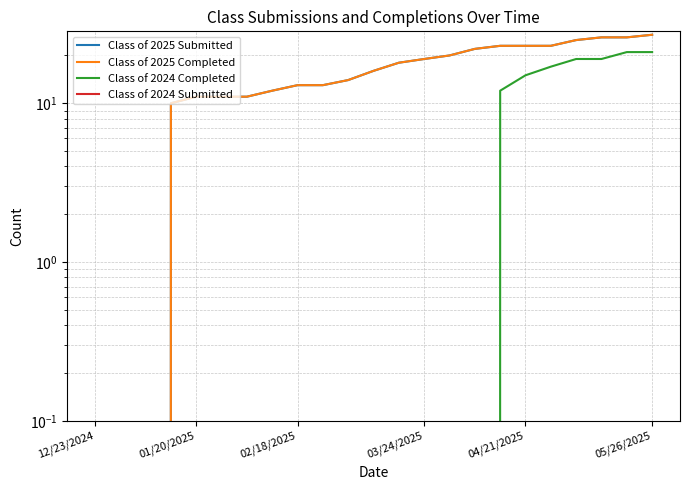

How many positive values does the Class of 2024 Completed series have?

7